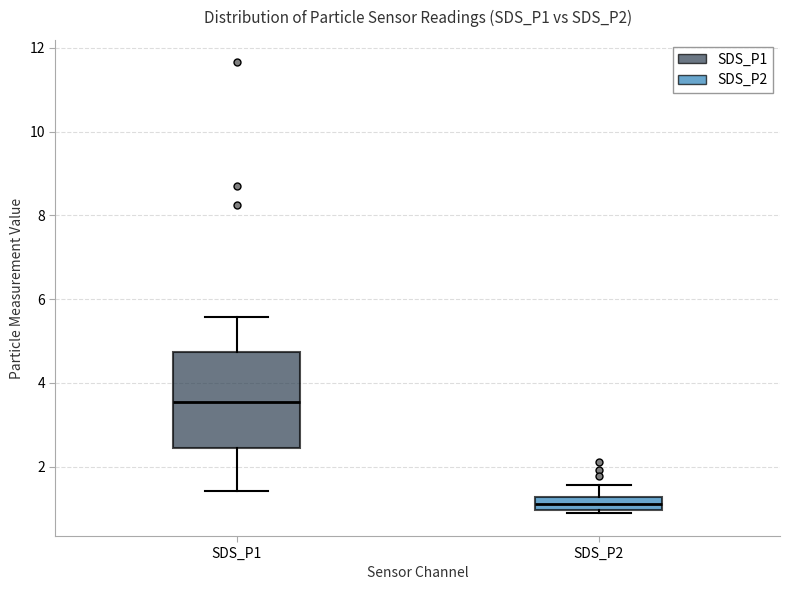

Reading left to right, read every box against the y-axis: the position of its median line, the range the box covers, and the ends of its whiskers. The values are not printed on the chart, so give them approximately, as read against the axis.

SDS_P1: median 3.6, box 2.4 to 4.8, whiskers 1.4 to 5.6
SDS_P2: median 1.2 (inside the box), box 1.0 to 1.2, whiskers 0.8 to 1.6